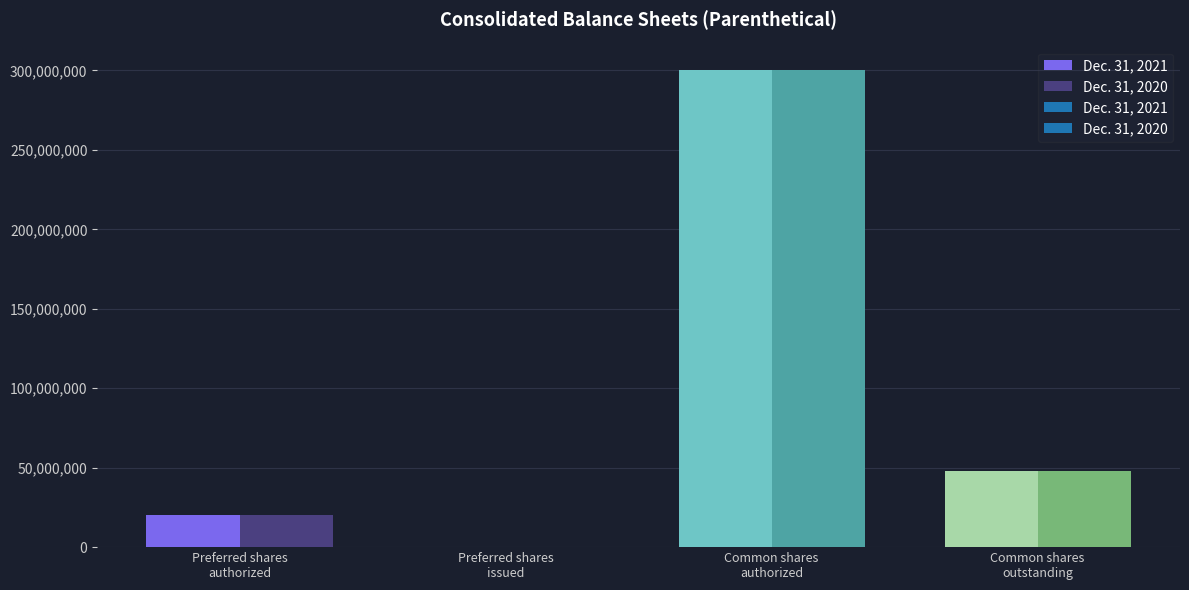

What is the sum of all Dec. 31, 2021 values?

368206156